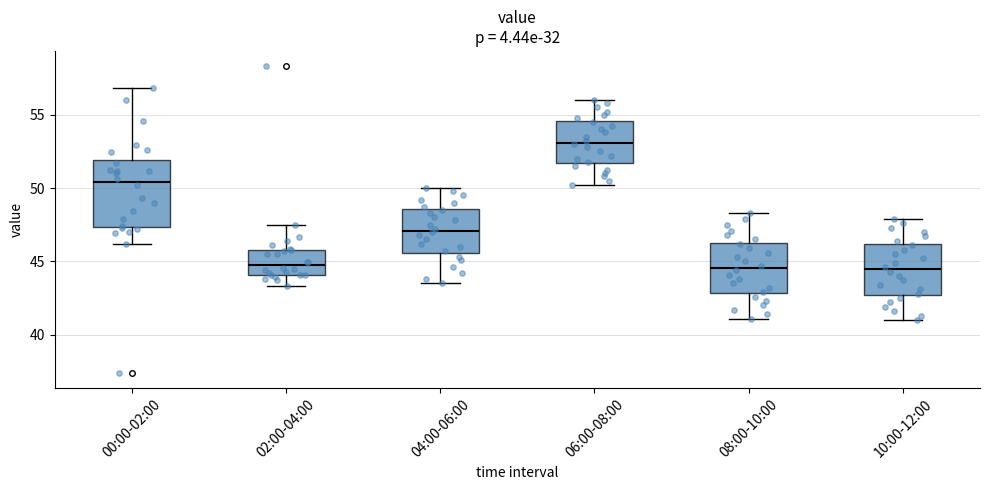

Reading left to right, read every box against the y-axis: the position of its median line, the range the box covers, and the ends of its whiskers. The values are not printed on the chart, so give them approximately, as read against the axis.

00:00-02:00: median 50.5, box 47.5 to 52.0, whiskers 46.0 to 57.0
02:00-04:00: median 45.0, box 44.0 to 46.0, whiskers 43.5 to 47.5
04:00-06:00: median 47.0, box 45.5 to 48.5, whiskers 43.5 to 50.0
06:00-08:00: median 53.0, box 51.5 to 54.5, whiskers 50.0 to 56.0
08:00-10:00: median 44.5, box 43.0 to 46.5, whiskers 41.0 to 48.5
10:00-12:00: median 44.5, box 42.5 to 46.0, whiskers 41.0 to 48.0